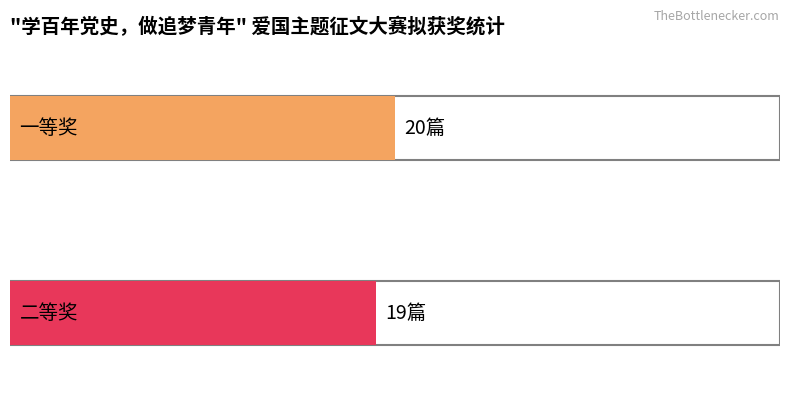

Reading right to left, list all the values displayed in this chart.

1=19	counts=20